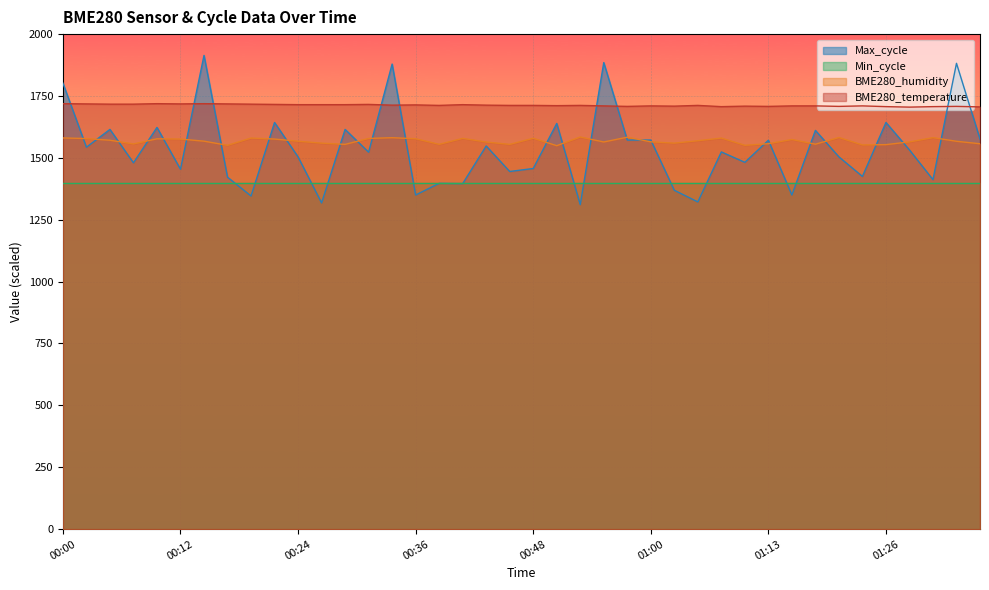

What are all the series names shown in the legend?

Max_cycle, Min_cycle, BME280_humidity, BME280_temperature